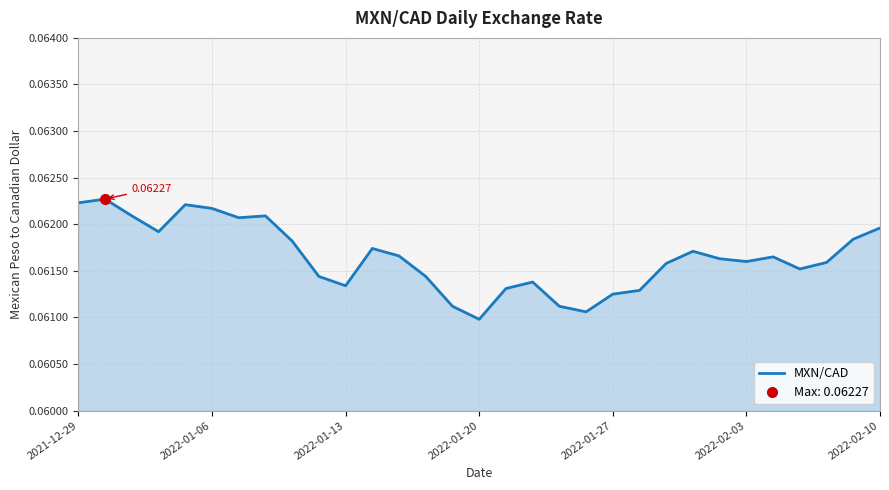

Which category has the lowest value across all series?

2022-01-20